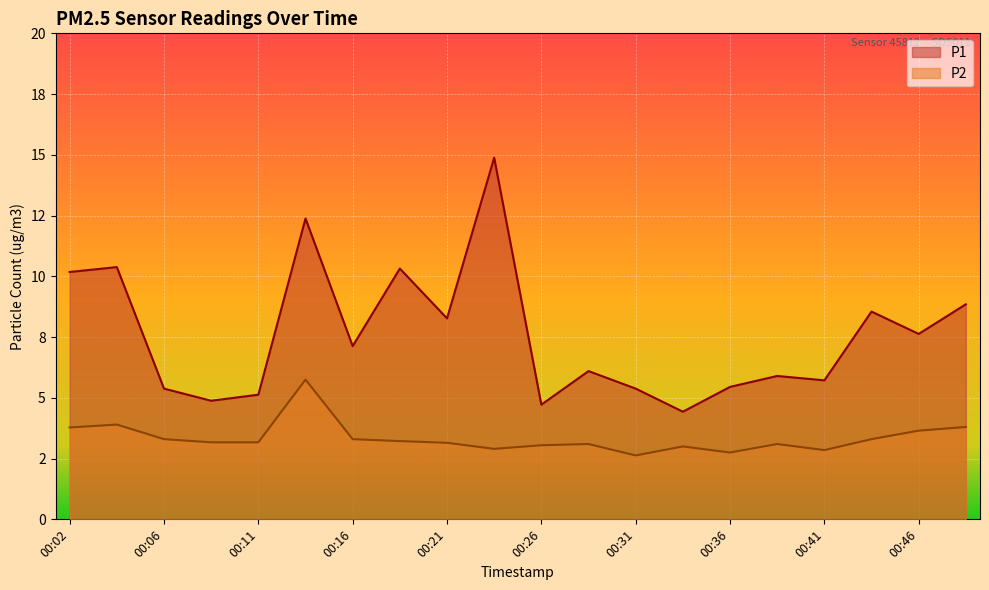

What is the sum of the P2 values at 00:09 and 00:02?

6.9